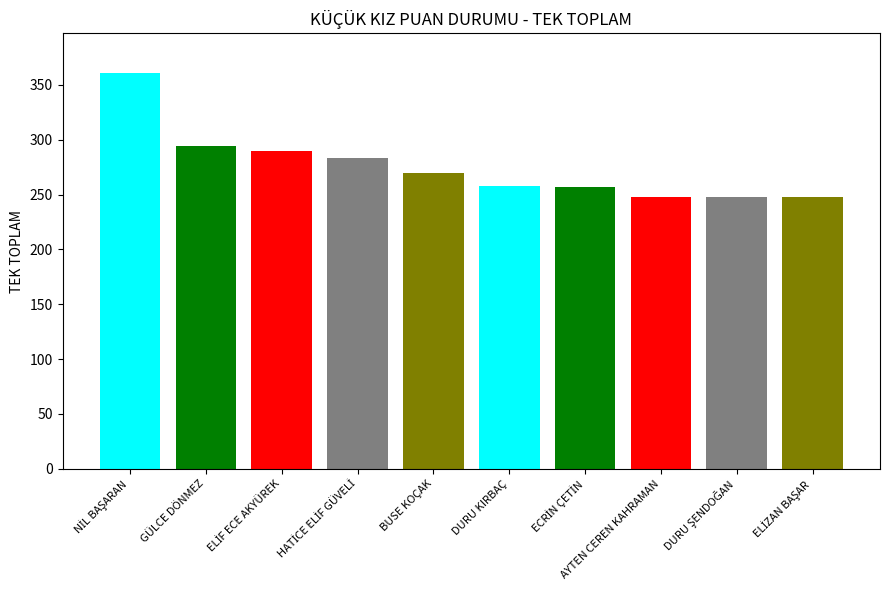

Count the number of categories in the chart.

10